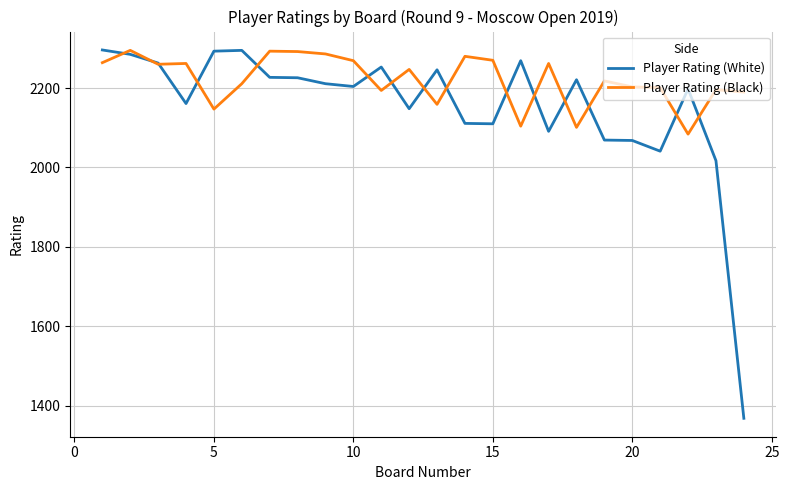

Which series has the largest total across all categories?

Player Rating (Black)